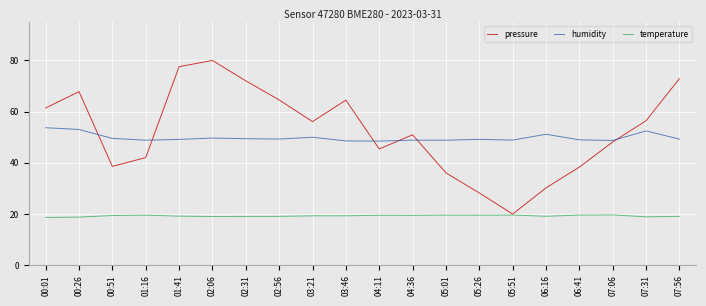

What is the total value across all series at 07:31?

127.9